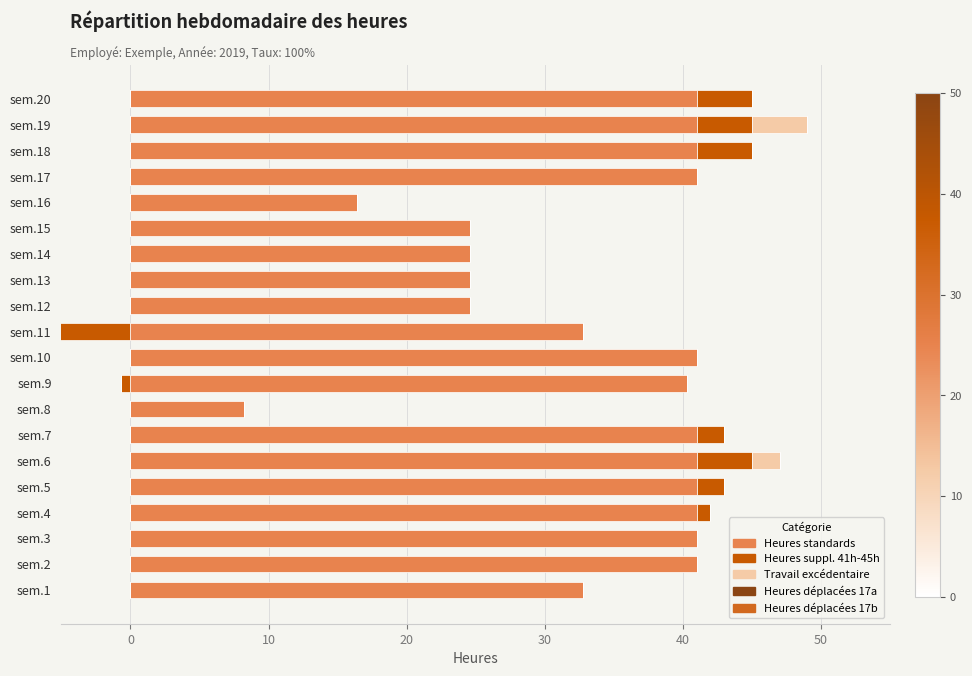

What is the value of the Heures suppl. 41h-45h bar at the 5th from the left?

2.0